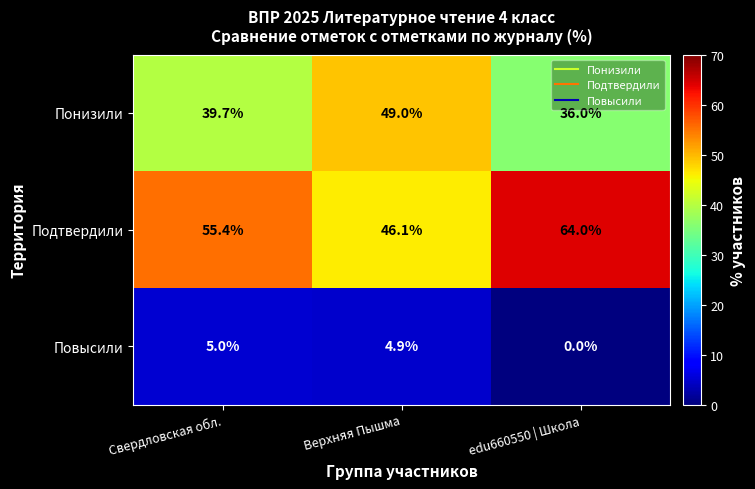

What is the spread (max minus min) of values at edu660550 | Школа?

64.0